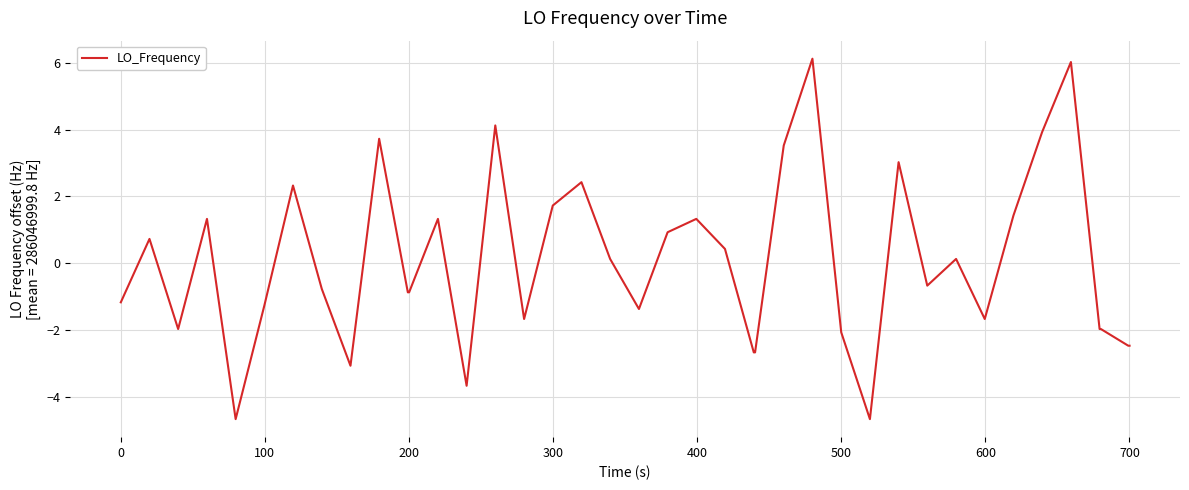

What is the difference between the second highest and minimum values?

10.7